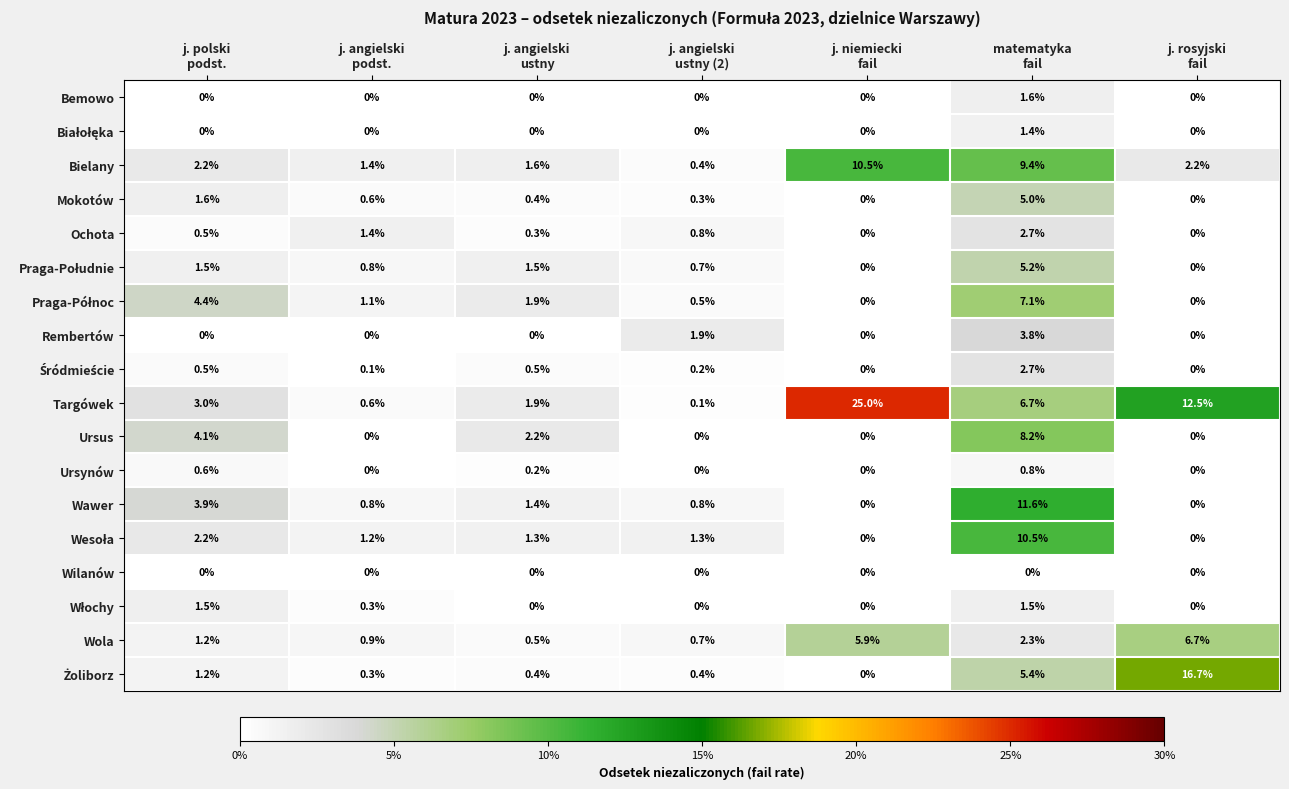

Which series has the largest total across all categories?

Targówek